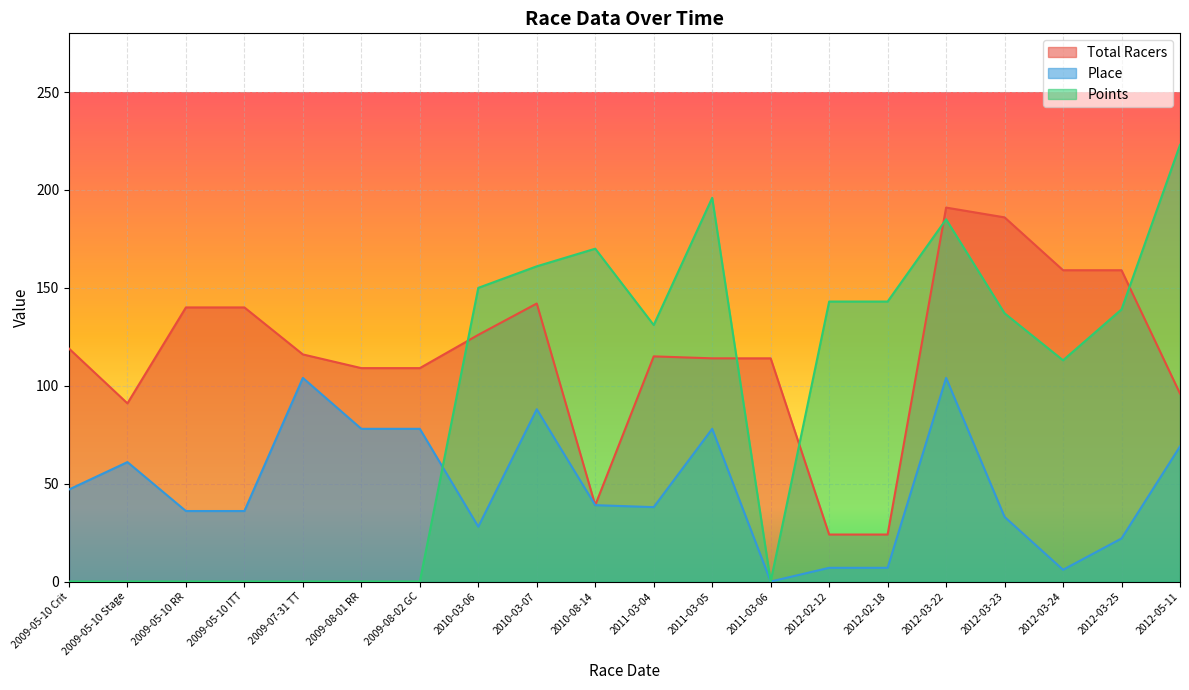

What position from the left is 2012-02-12?

14